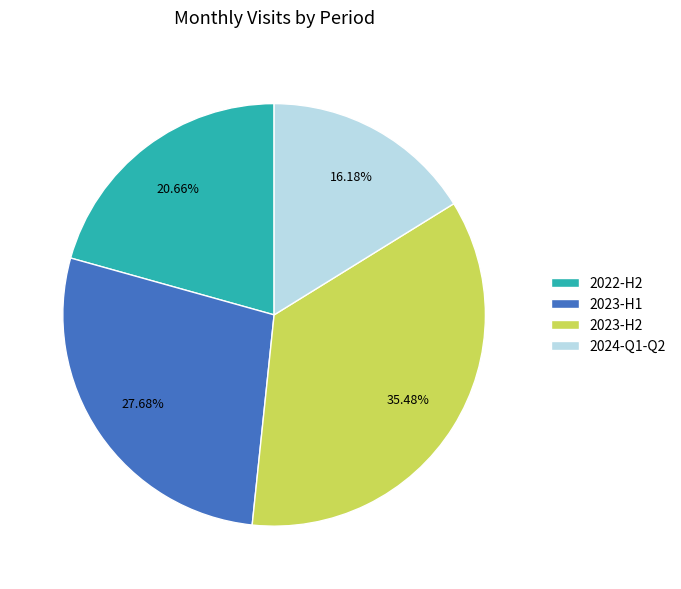

Does any single category account for the majority?

No